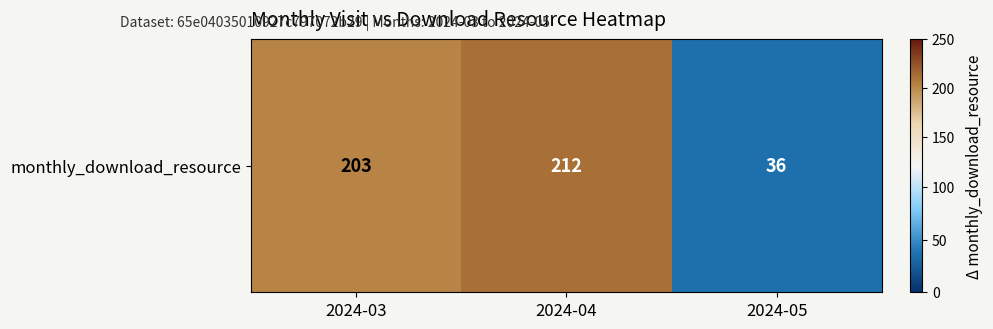

Approximately how many times larger is the value at 2024-05 compared to 2024-04?

0.2